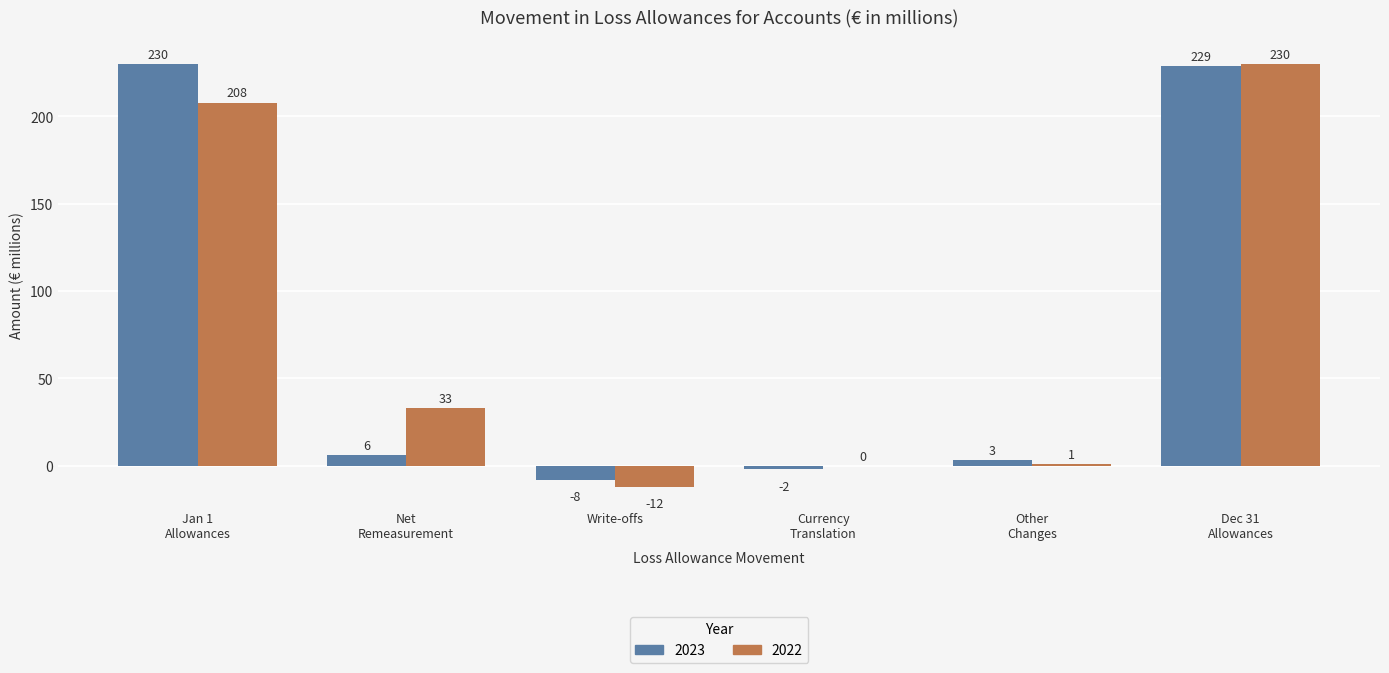

What is the highest value of the 2022 series?

230